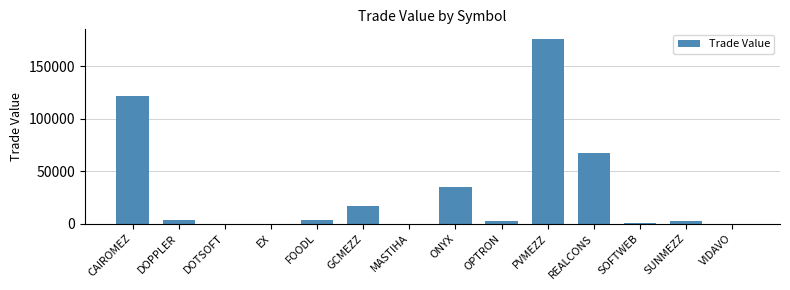

Which label corresponds to the largest value in the chart?

PVMEZZ